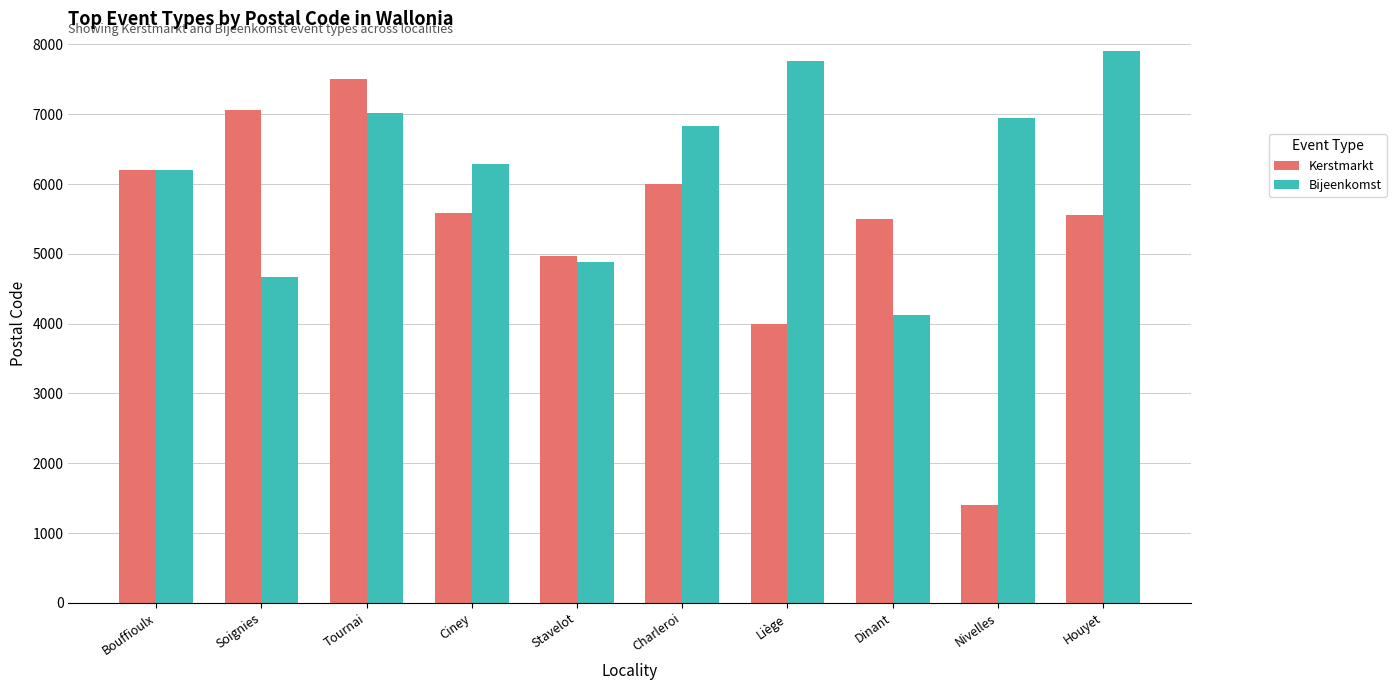

What is the difference between the maximum and second lowest values in the Bijeenkomst series?

3230